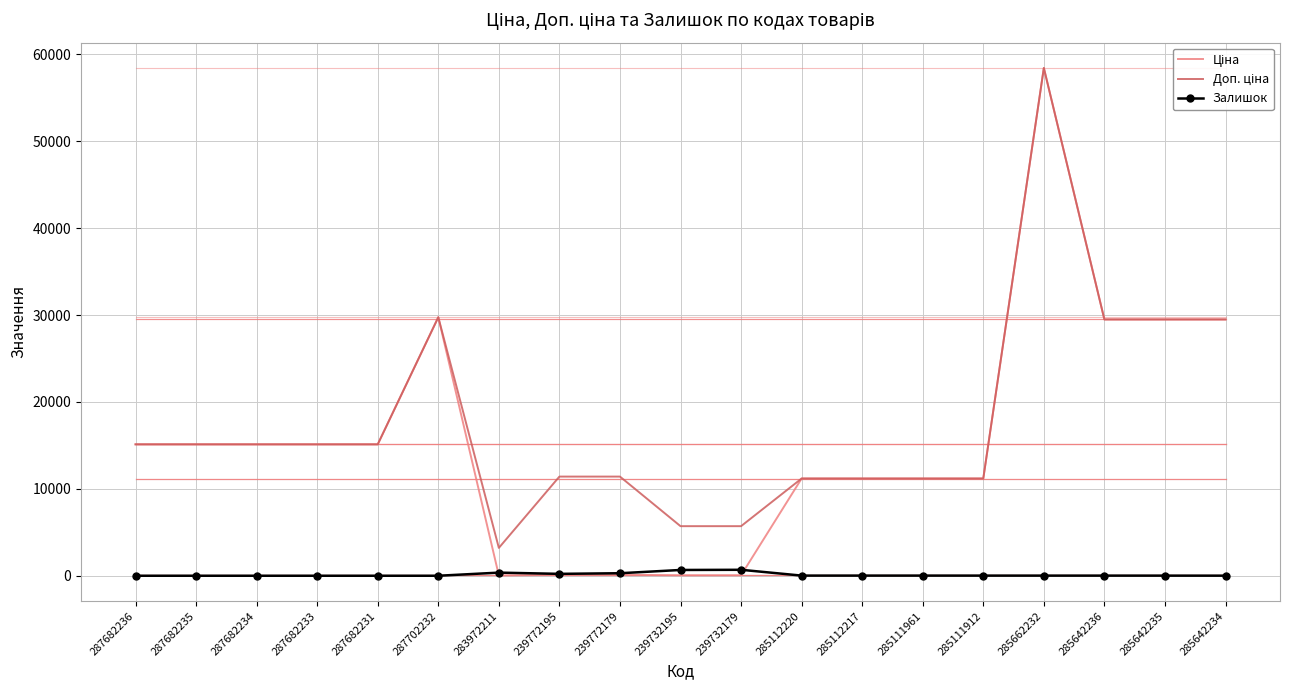

What is the spread (max minus min) of values at 287682233?

15120.0